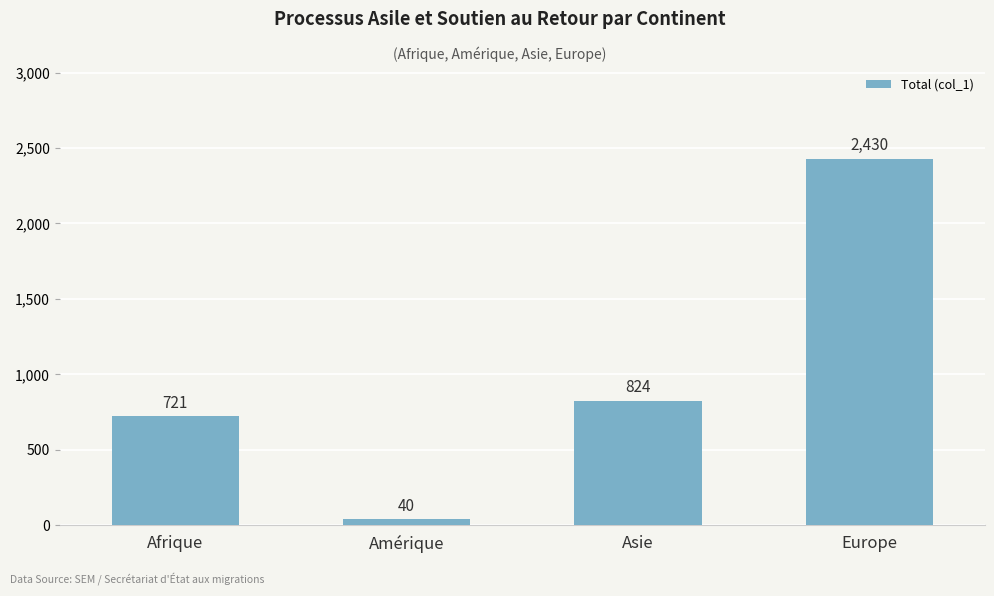

Reading left to right, extract all data points from this chart.

721	40	824	2430